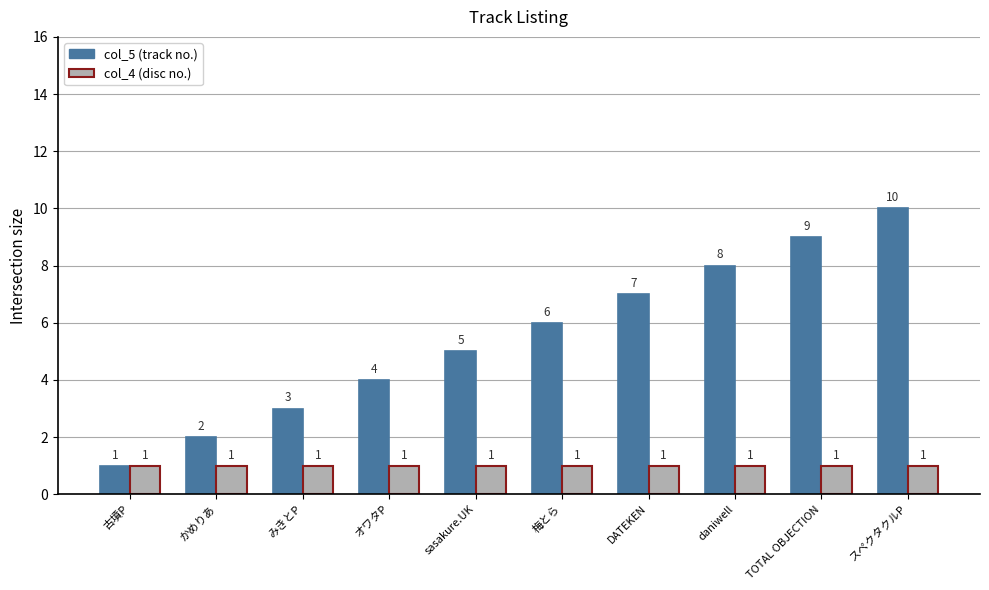

What is the maximum value shown in the chart?

10